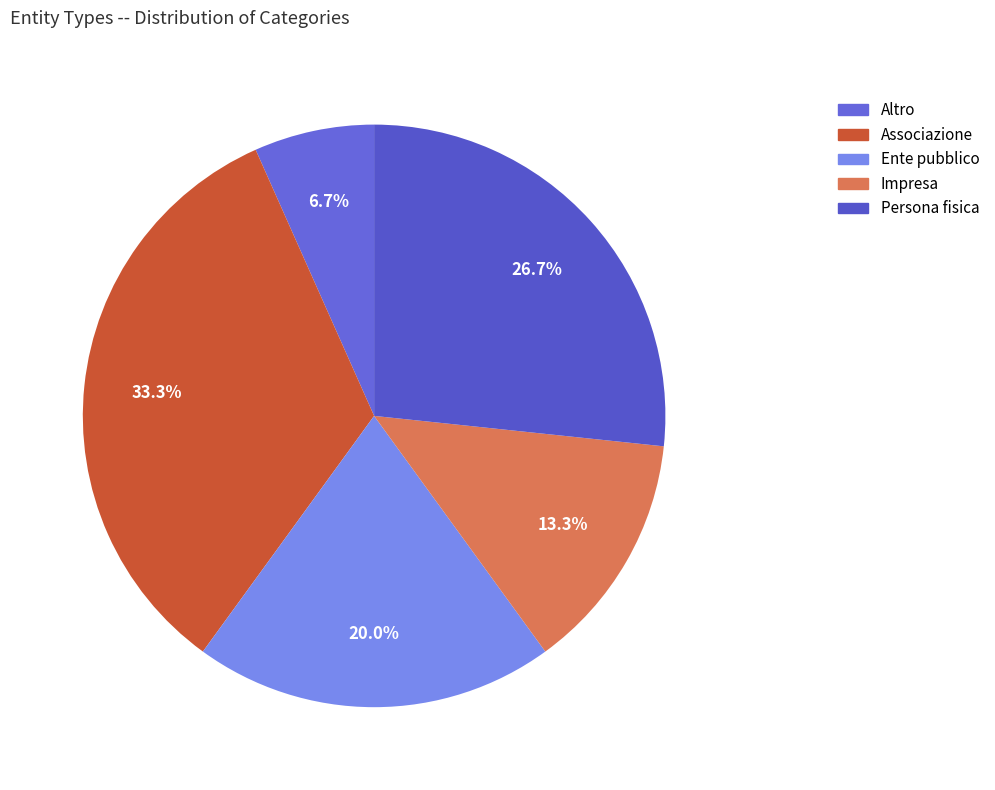

The Associazione slice represents 44% of the pie. True or false?

False